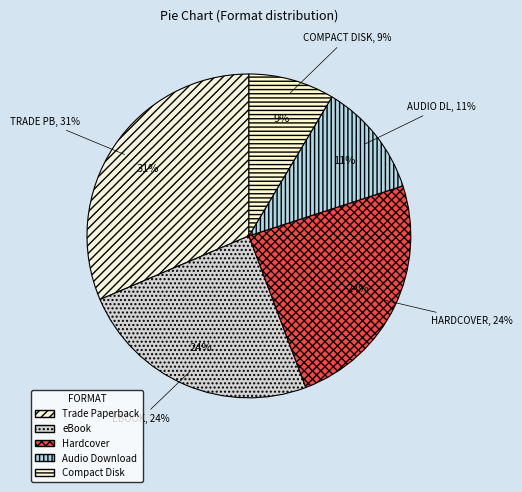

Between eBook and Compact Disk, which is larger?

eBook